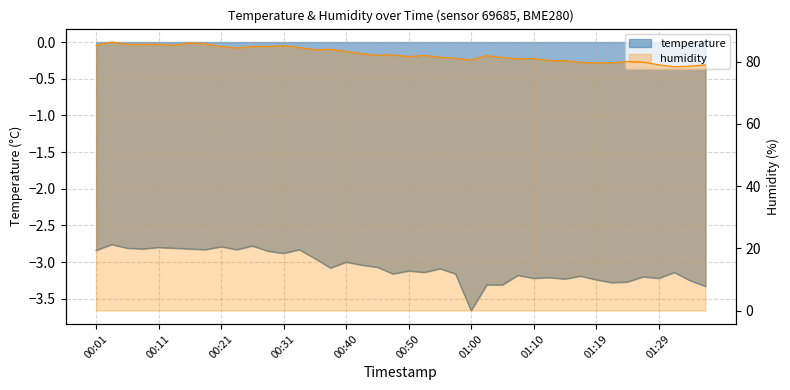

What is the value of the humidity point at the 32nd from the left?

79.8